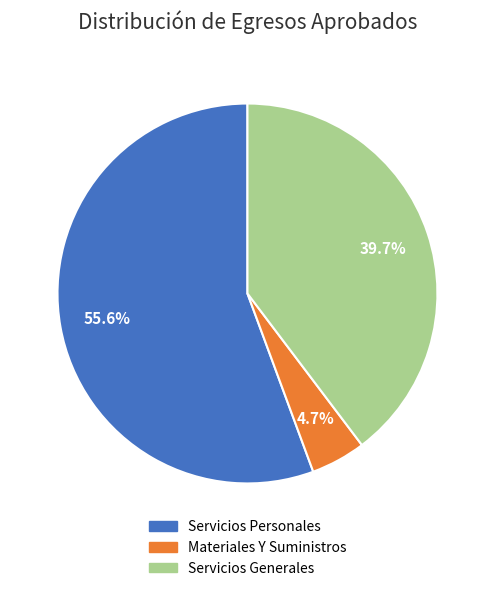

Does any single category account for the majority?

Yes